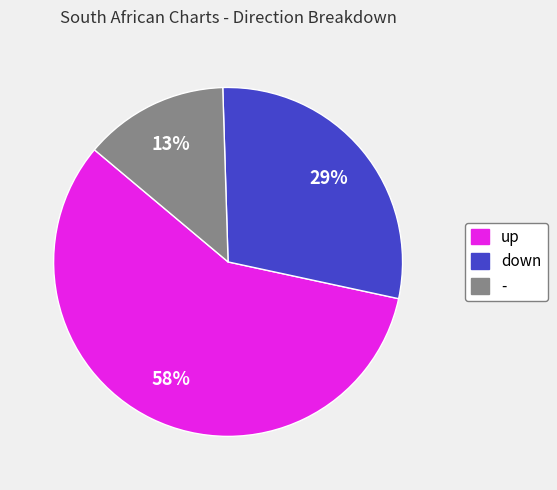

To the nearest percent, what is the average slice percentage?

33%